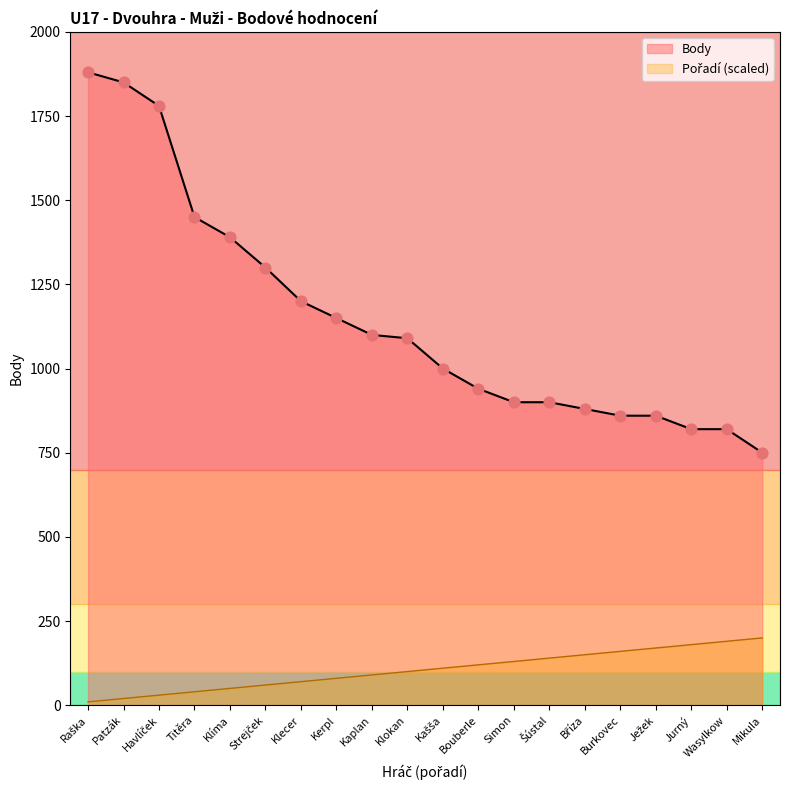

Is the value of Rank at Bouberle greater than the value of Body at Ježek?

No